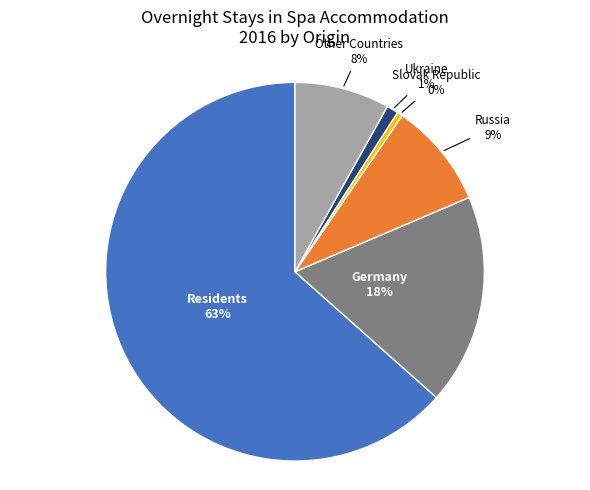

To the nearest percent, what is the average slice percentage?

17%